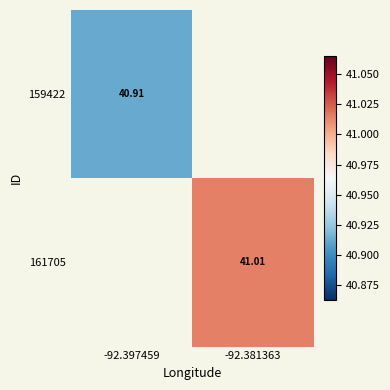

The 159422 series shows 16.7 at -92.397459. True or false?

False